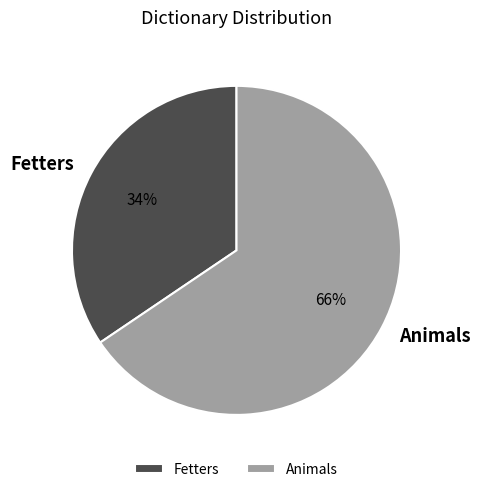

To the nearest percent, what is the average slice percentage?

50%